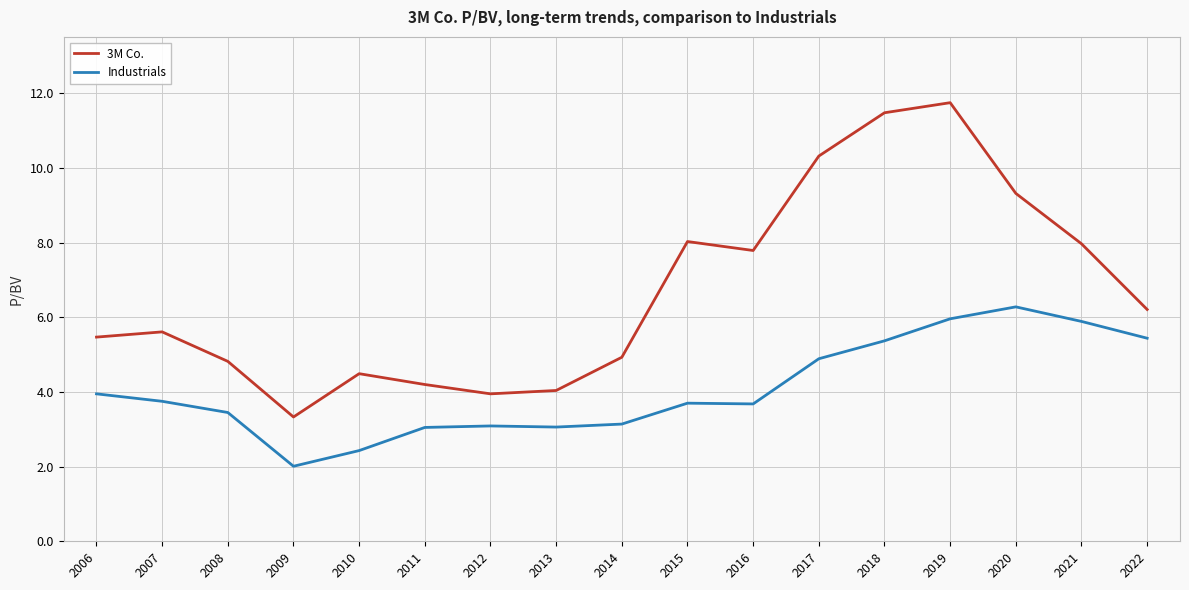

Which series has the largest range (max minus min)?

3M Co.